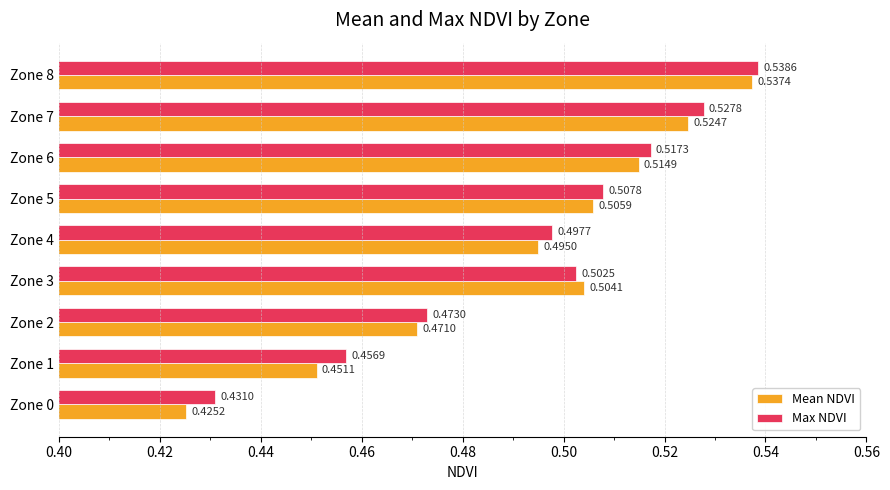

Which label corresponds to the smallest value in the chart?

Zone 0